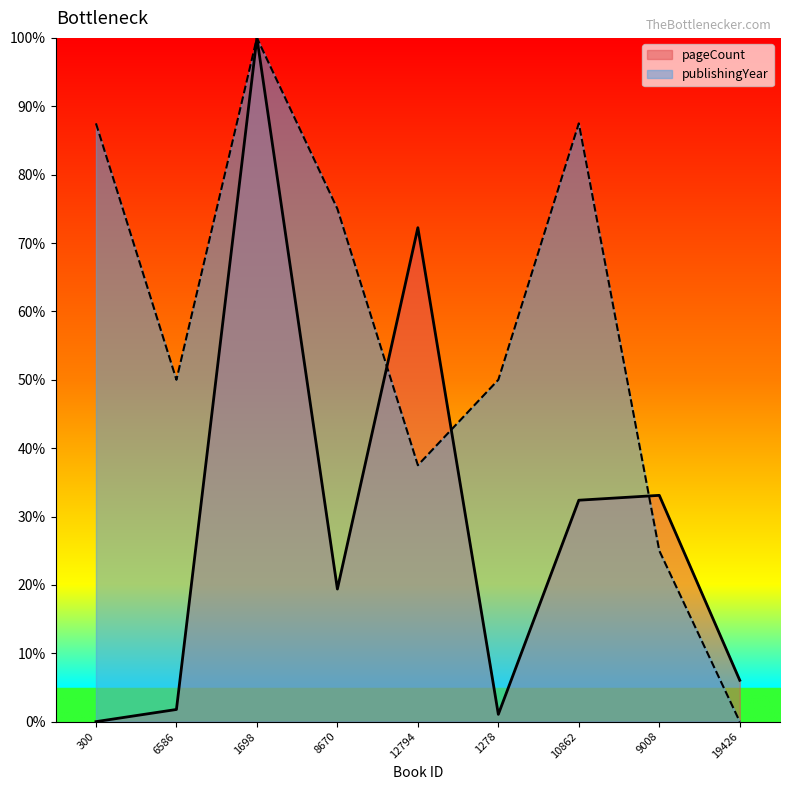

Is it true that publishingYear equals 37.5 at 12794?

True